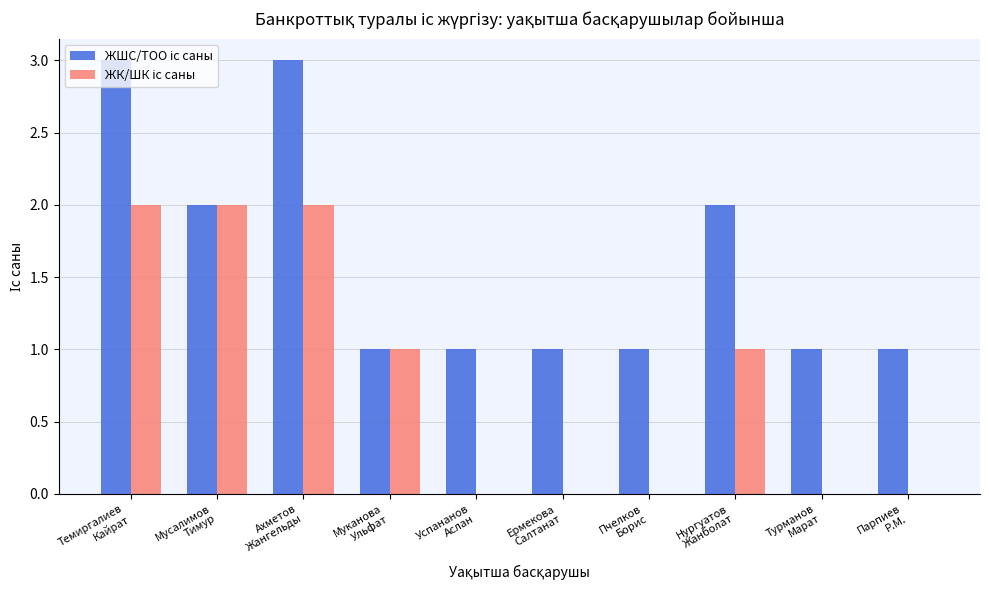

At which category does the chart reach its peak across all series?

Темиргалиев
Кайрат